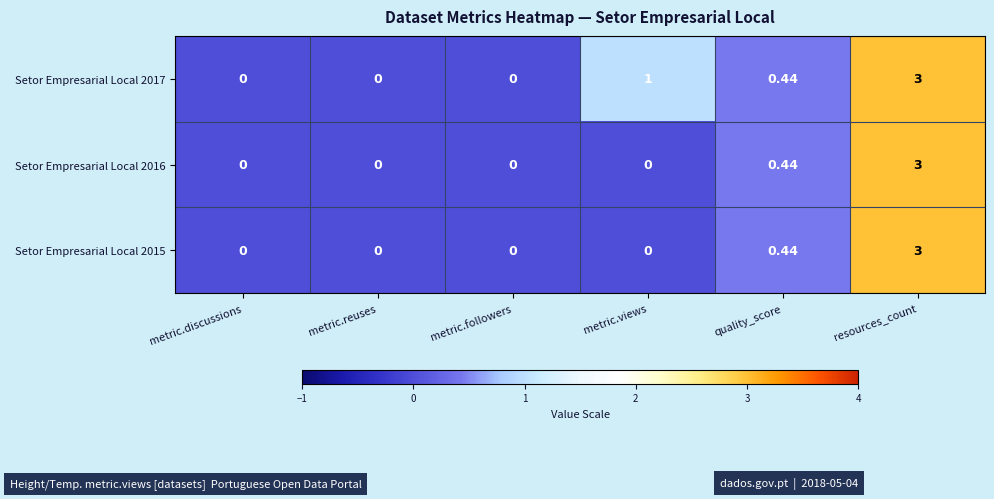

At which category is the sum across all series the highest?

resources_count